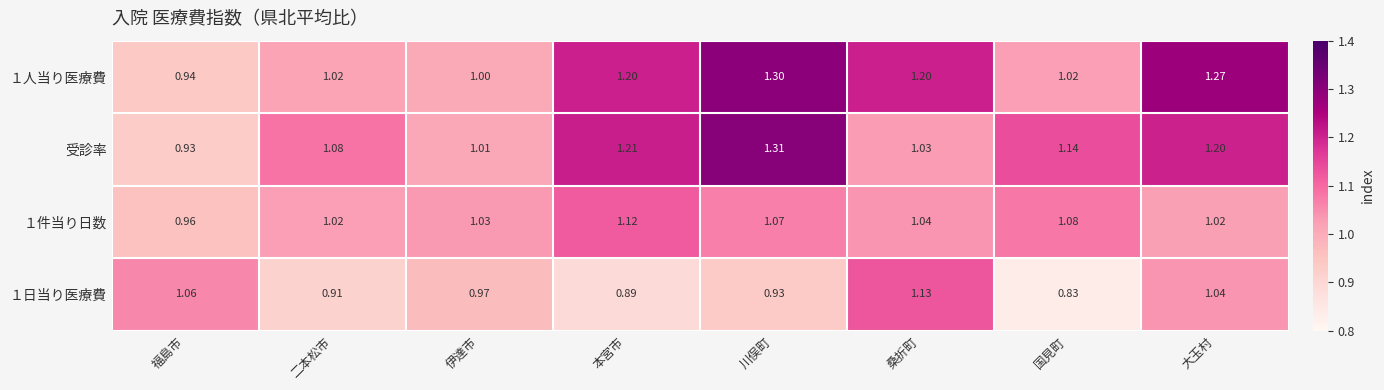

Is the value of 受診率 at 福島市 greater than the value of １日当り医療費 at 二本松市?

Yes